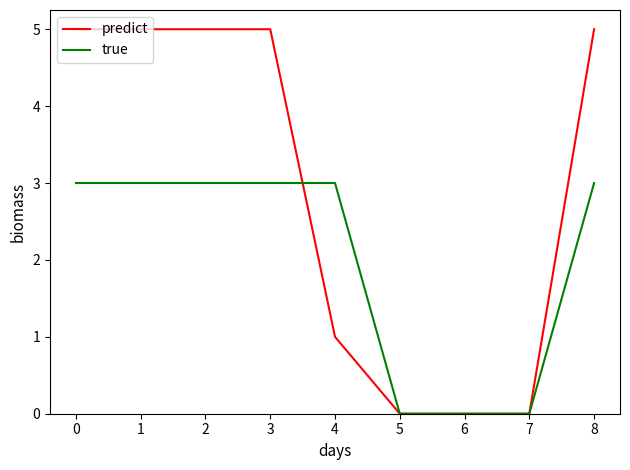

Between which two adjacent categories do true and predict first intersect?

3 and 4